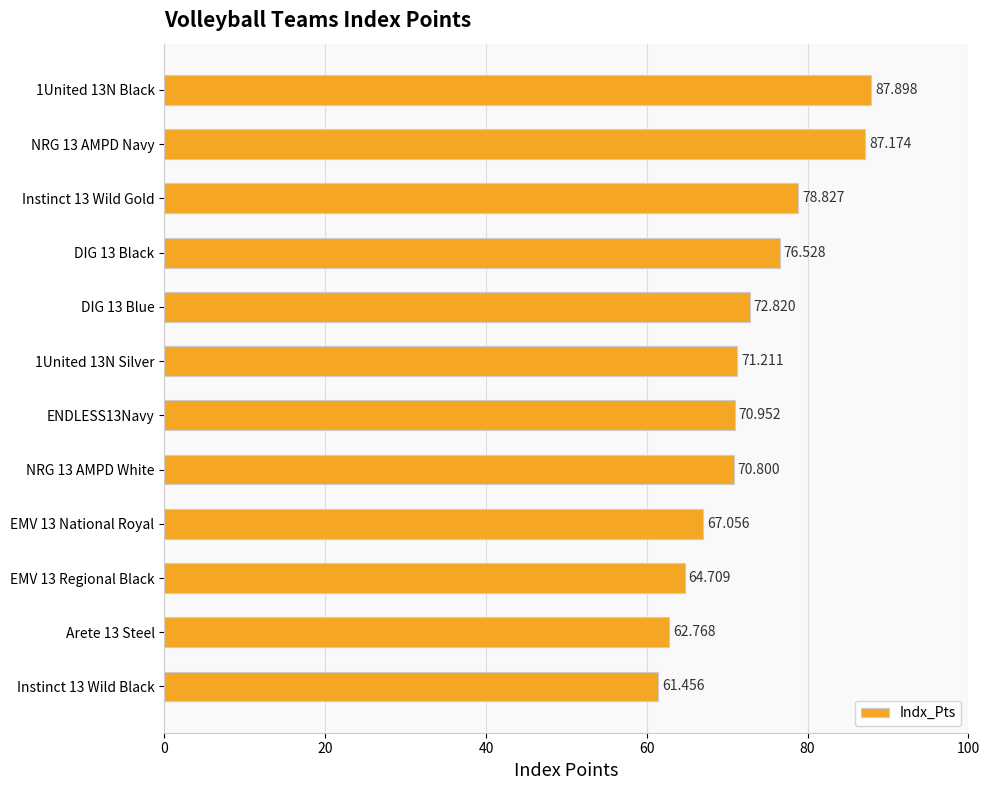

How many values exceed 71?

6